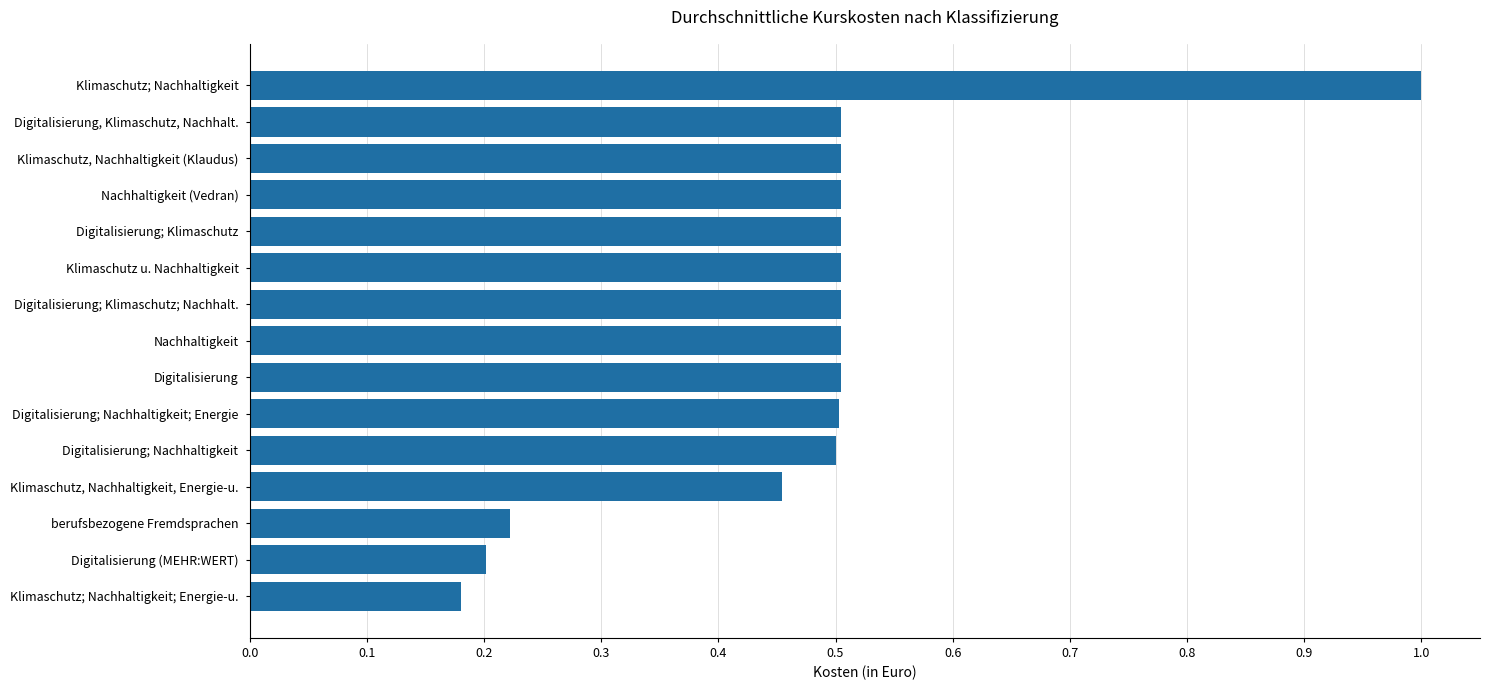

How many bars are there in total?

15